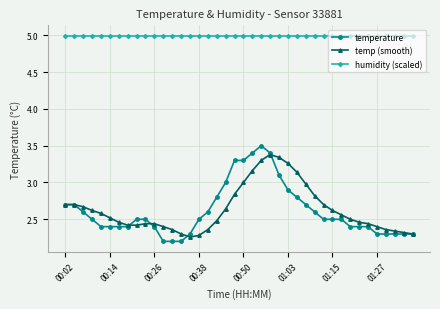

Which series has the largest total across all categories?

humidity (scaled)